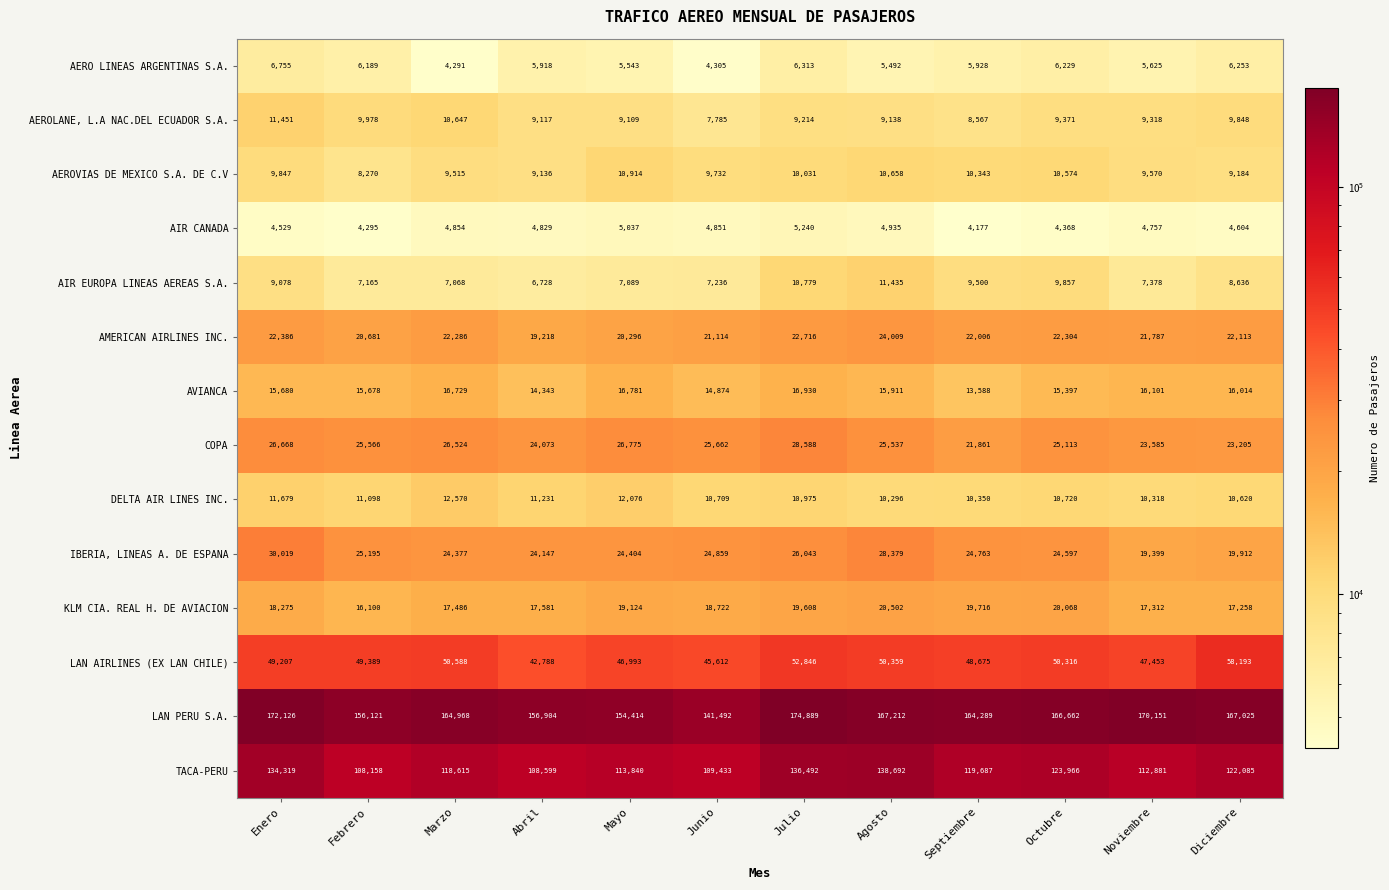

True or false: AIR CANADA has a value of 7609 at Noviembre.

False